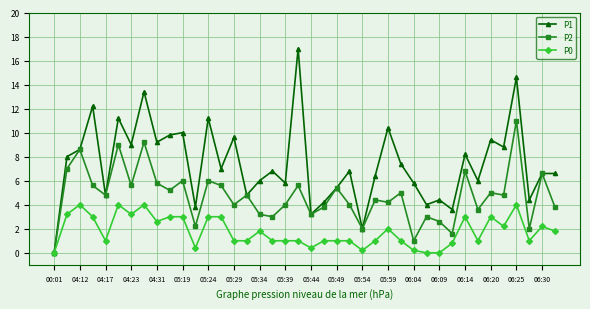

Which series has the largest total across all categories?

P1